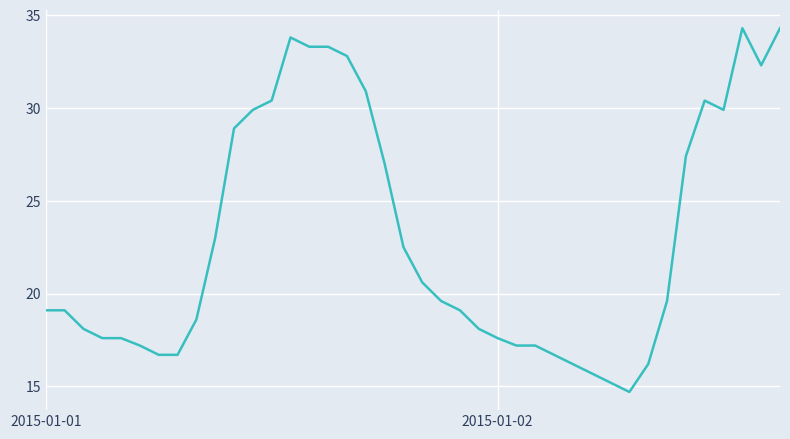

What is the minimum value shown in the chart?

14.7